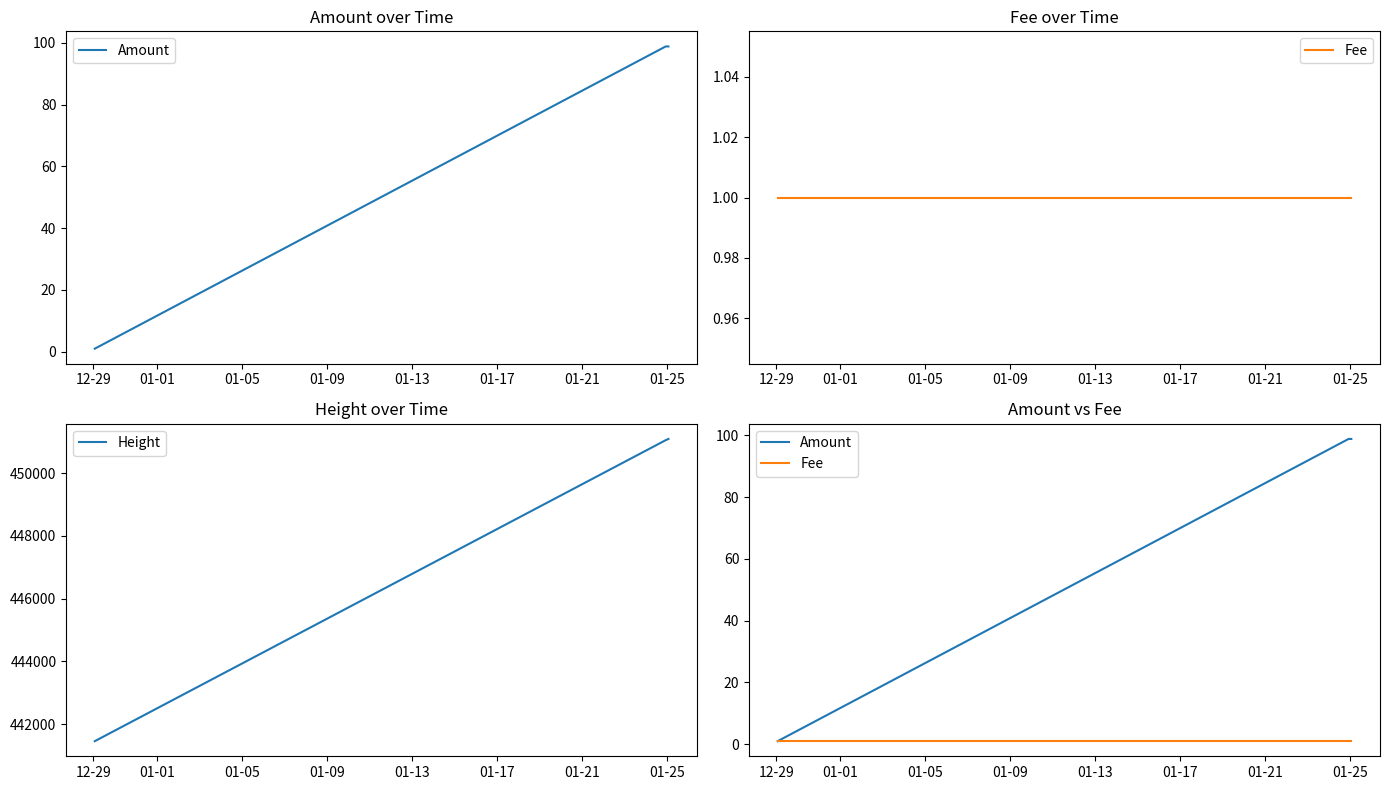

What is the highest value of the Height series?

451093